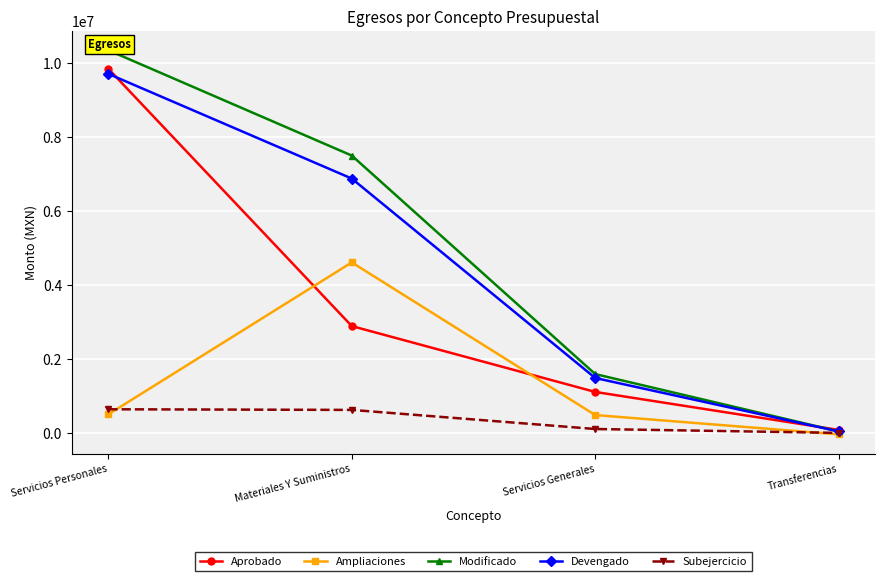

Between Materiales Y Suministros and Transferencias, which series saw the biggest shift?

Modificado